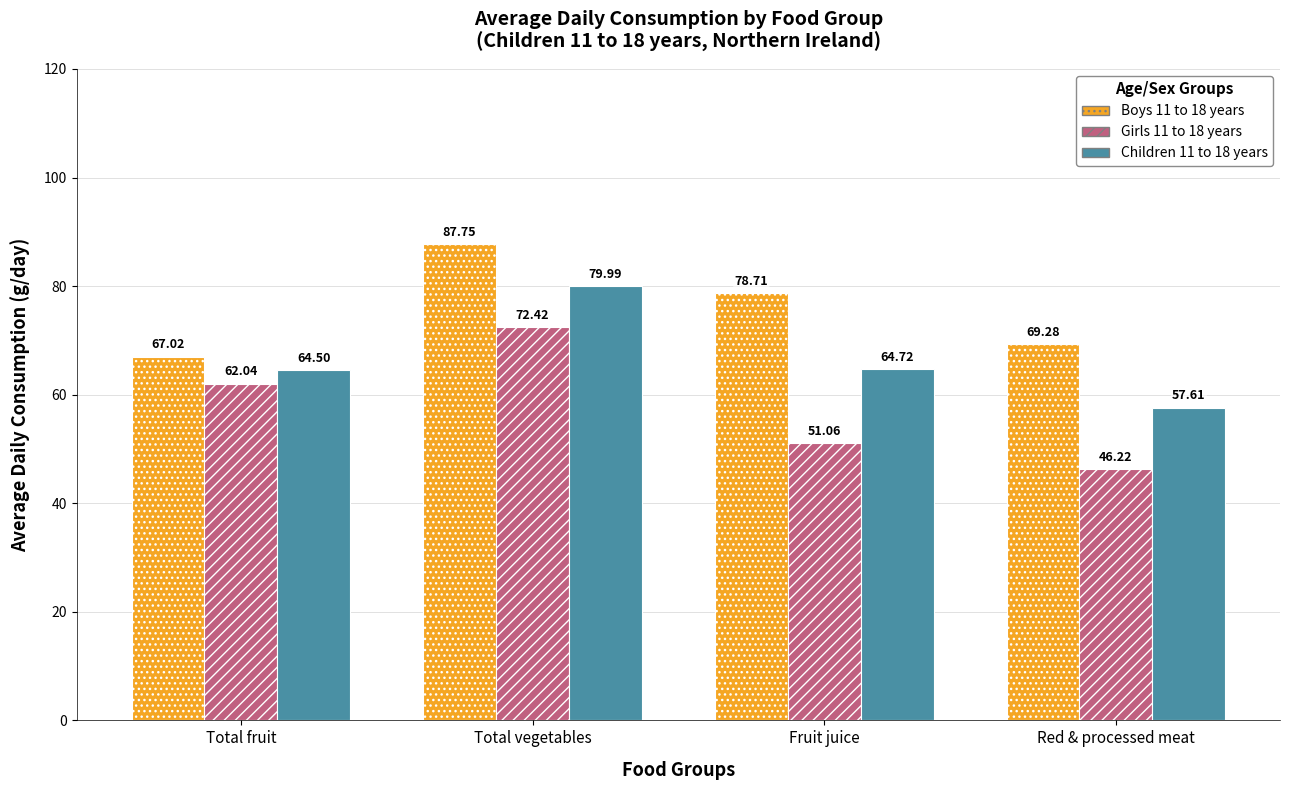

At how many categories does at least one series exceed 63?

4